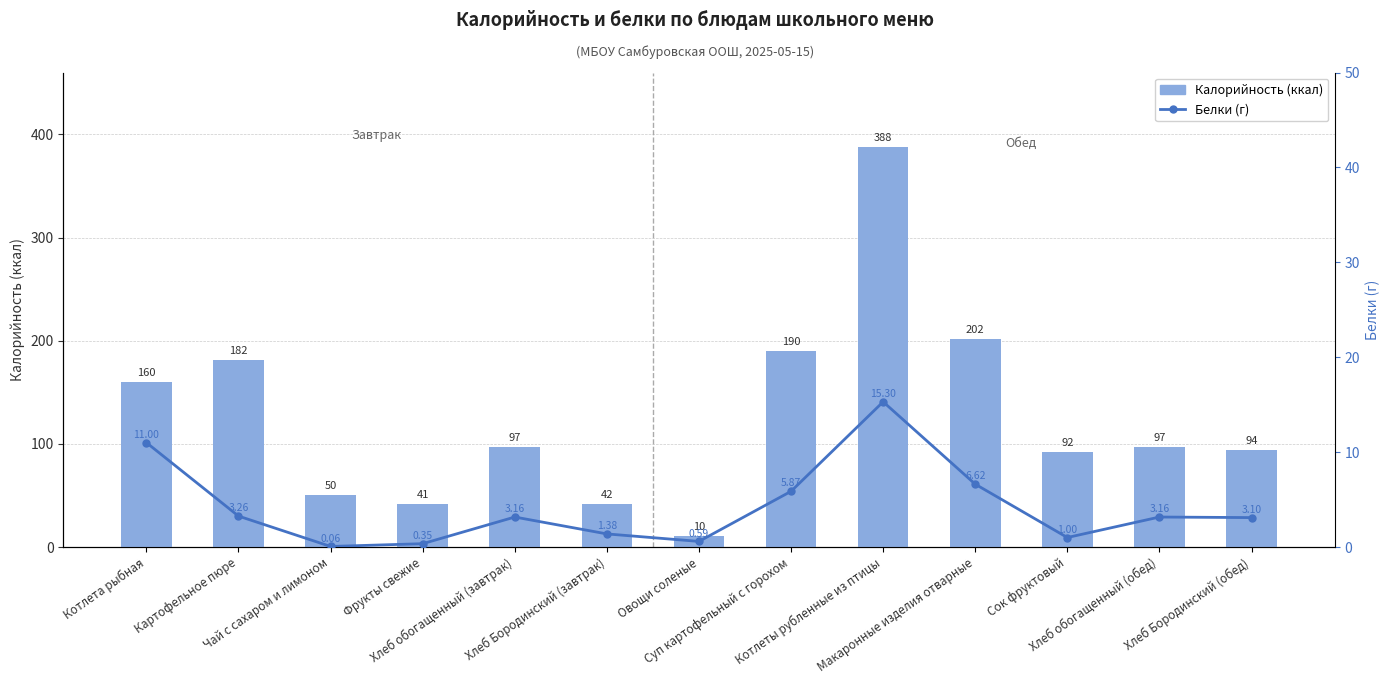

Which series has the largest total across all categories?

Калорийность